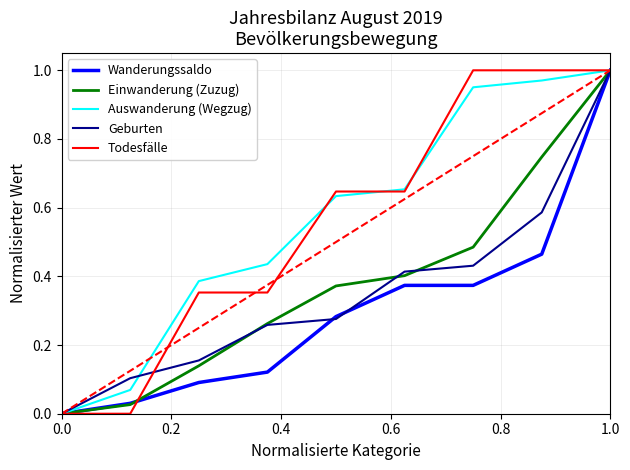

Does the chart have visible grid lines?

Yes